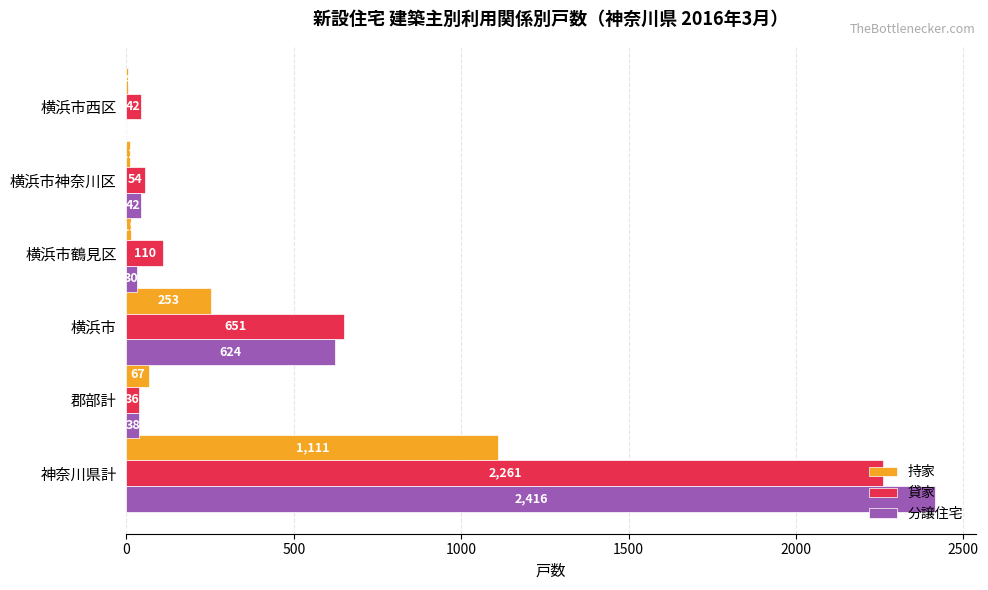

What is the sum of all 持家 values?

1462